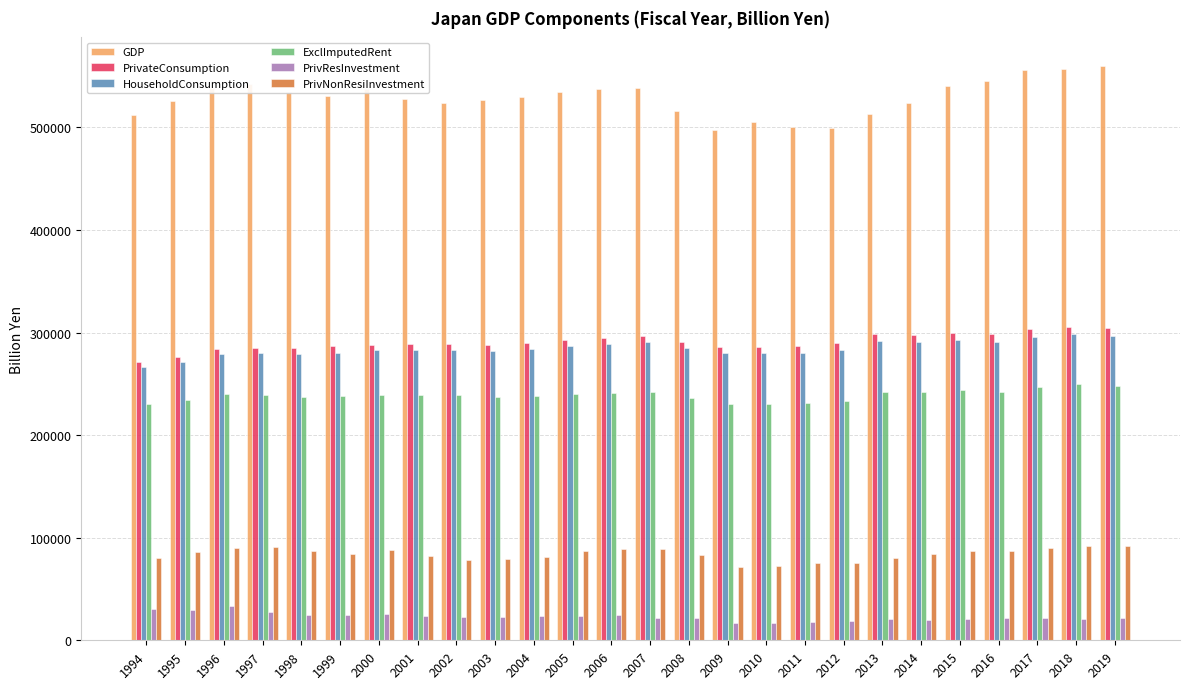

What is the difference between the second highest and second lowest values in the HouseholdConsumption series?

25431.5